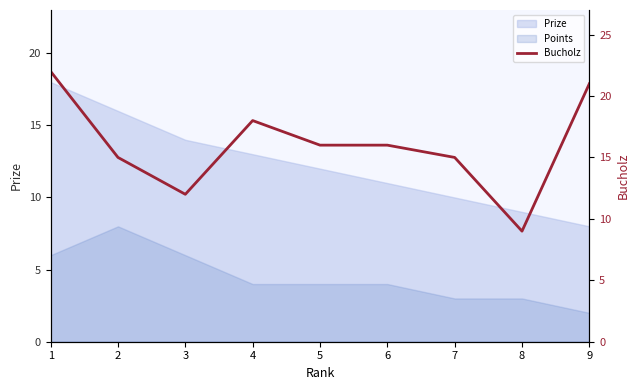

What is the ratio of the value at 7 to the value at 4?

0.8